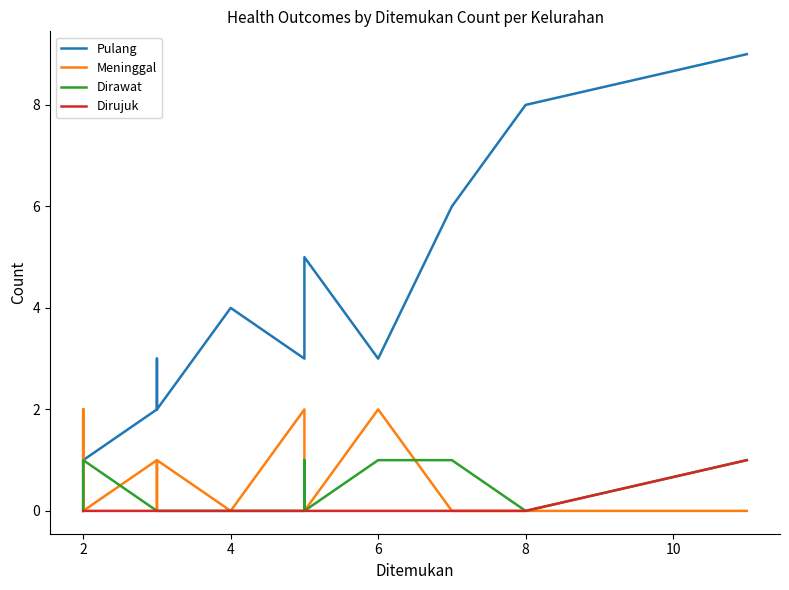

Is the value of Dirujuk at 8 greater than the value of Pulang at 6?

No